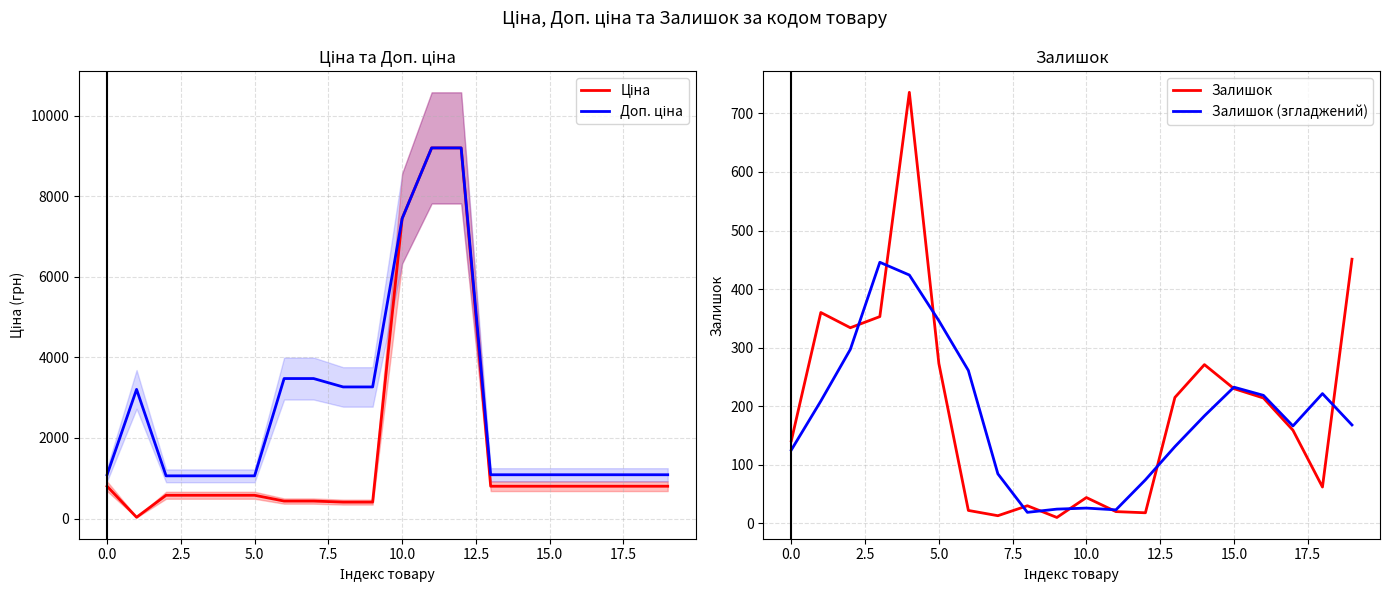

What is the maximum value for Залишок (згладжений)?

445.8